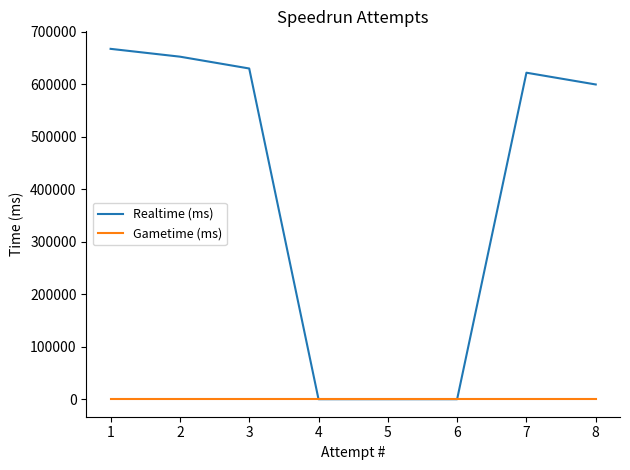

Reading left to right, extract all data points from this chart.

Realtime (ms): 667311	652432	629899	0	0	0	621868	599457
Gametime (ms): 0	0	0	0	0	0	0	0